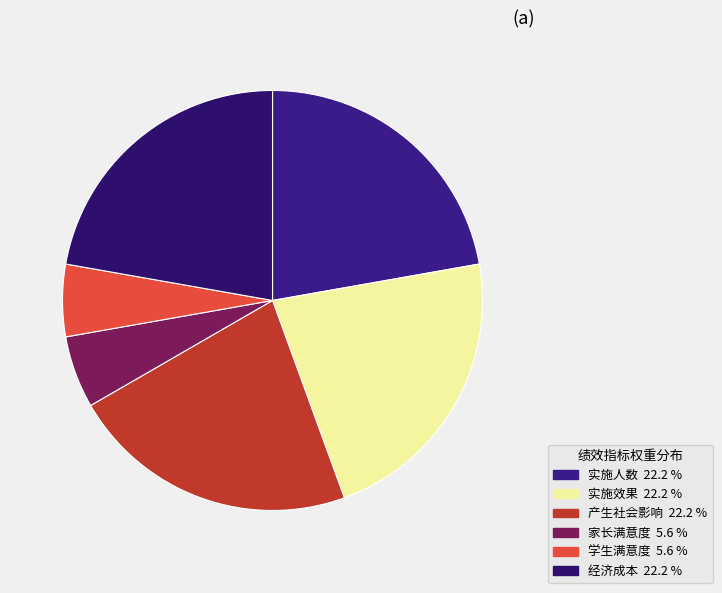

Count the number of slices in the pie.

6